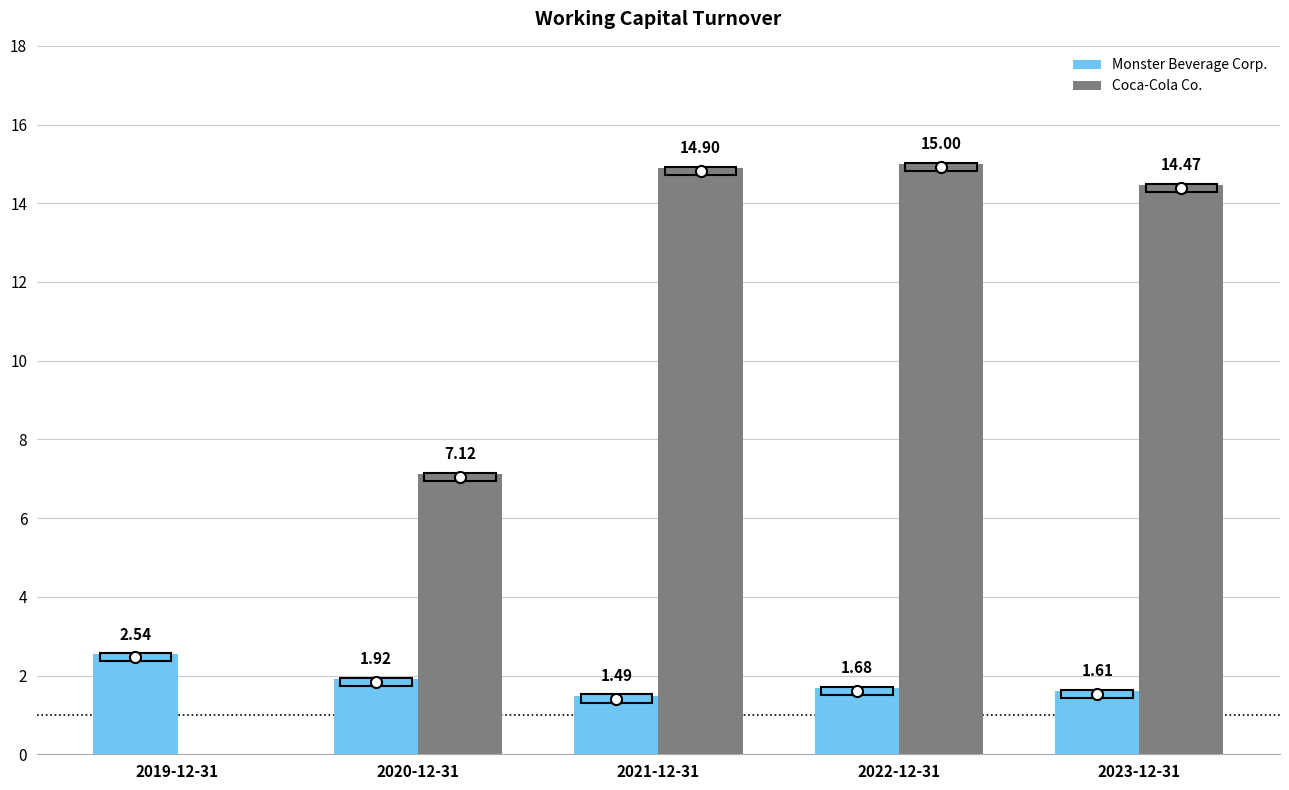

What are all the series names shown in the legend?

Monster Beverage Corp., Coca-Cola Co.